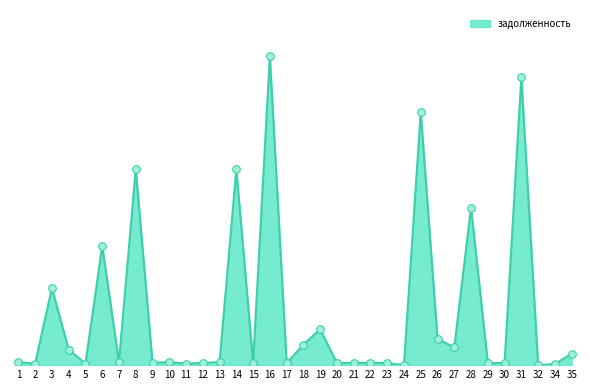

Between 17 and 11, which is larger?

17